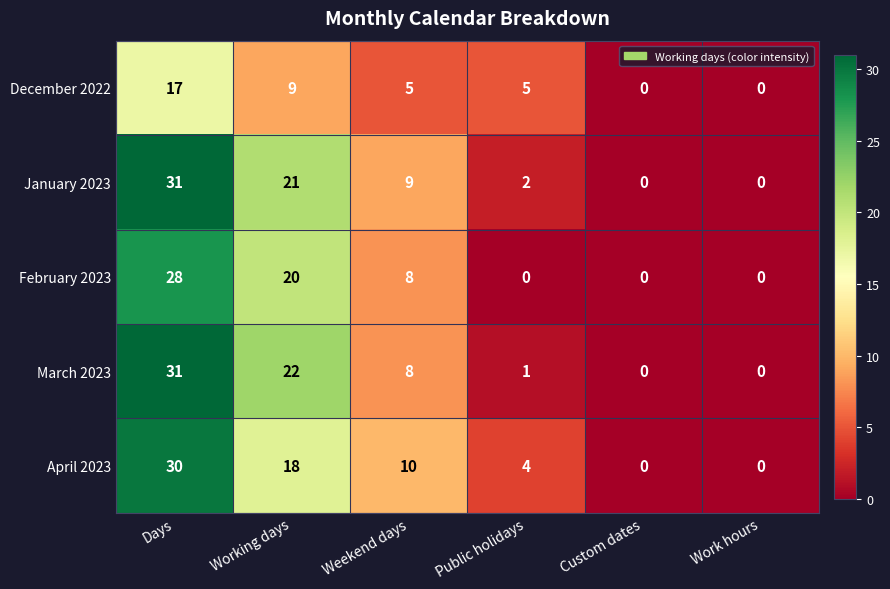

Reading right to left, extract all data points from this chart.

December 2022: Work hours=0	Custom dates=0	Public holidays=5	Weekend days=5	Working days=9	Days=17
January 2023: Work hours=0	Custom dates=0	Public holidays=2	Weekend days=9	Working days=21	Days=31
February 2023: Work hours=0	Custom dates=0	Public holidays=0	Weekend days=8	Working days=20	Days=28
March 2023: Work hours=0	Custom dates=0	Public holidays=1	Weekend days=8	Working days=22	Days=31
April 2023: Work hours=0	Custom dates=0	Public holidays=4	Weekend days=10	Working days=18	Days=30